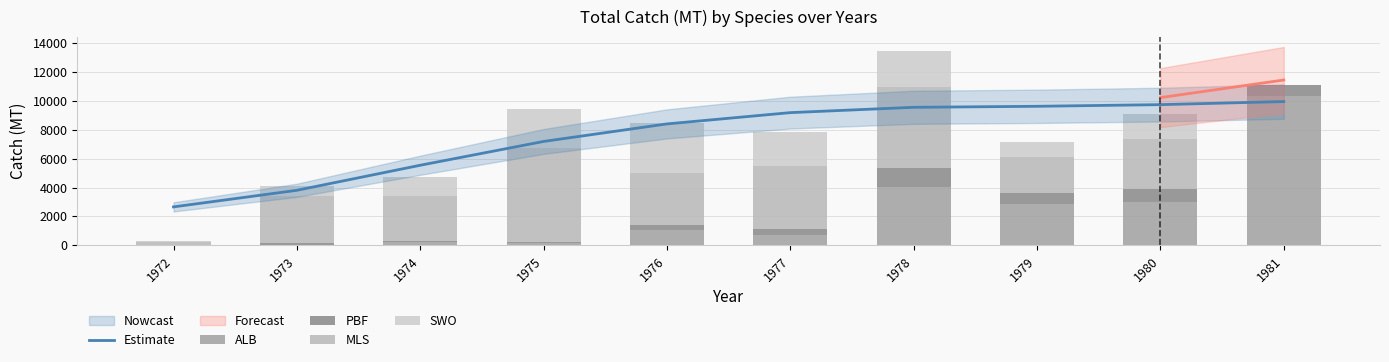

The Estimate series shows 14523.3 at 1978. True or false?

False